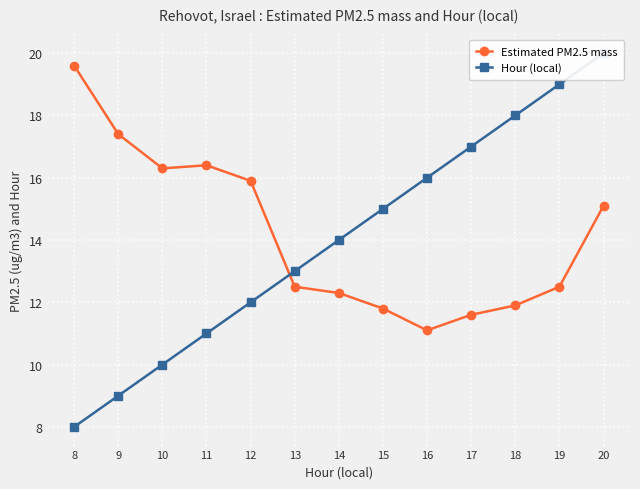

Between 8 and 17, which series saw the biggest shift?

Hour (local)